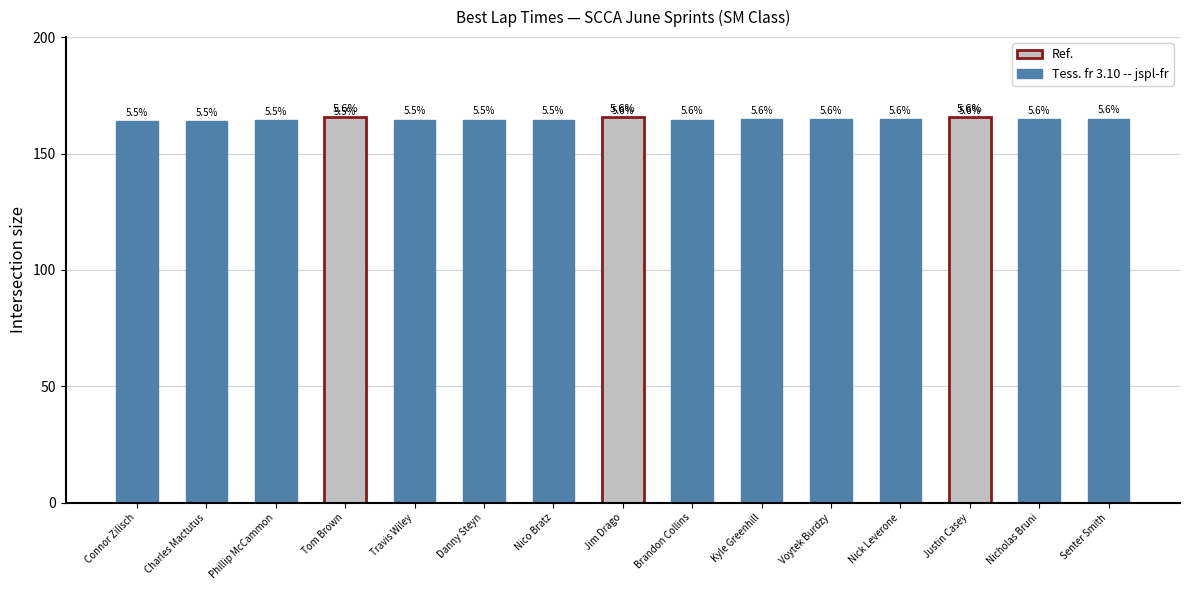

What is the label of the 1st bar from the left?

Connor Zilisch